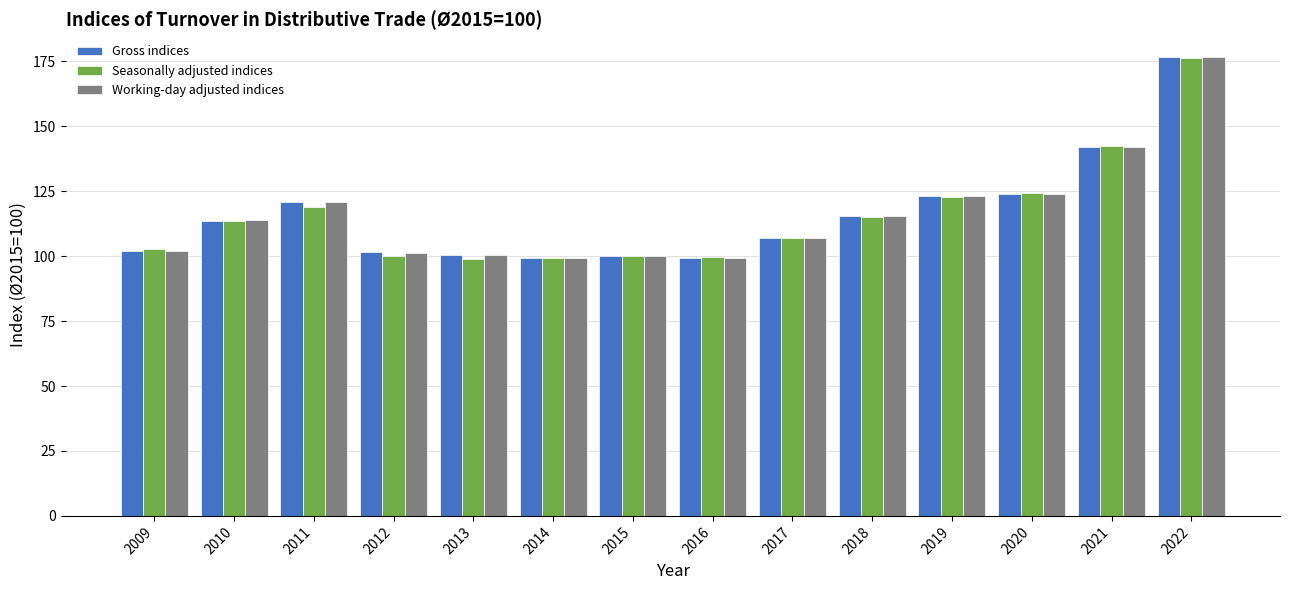

What is the minimum value for Working-day adjusted indices?

99.3